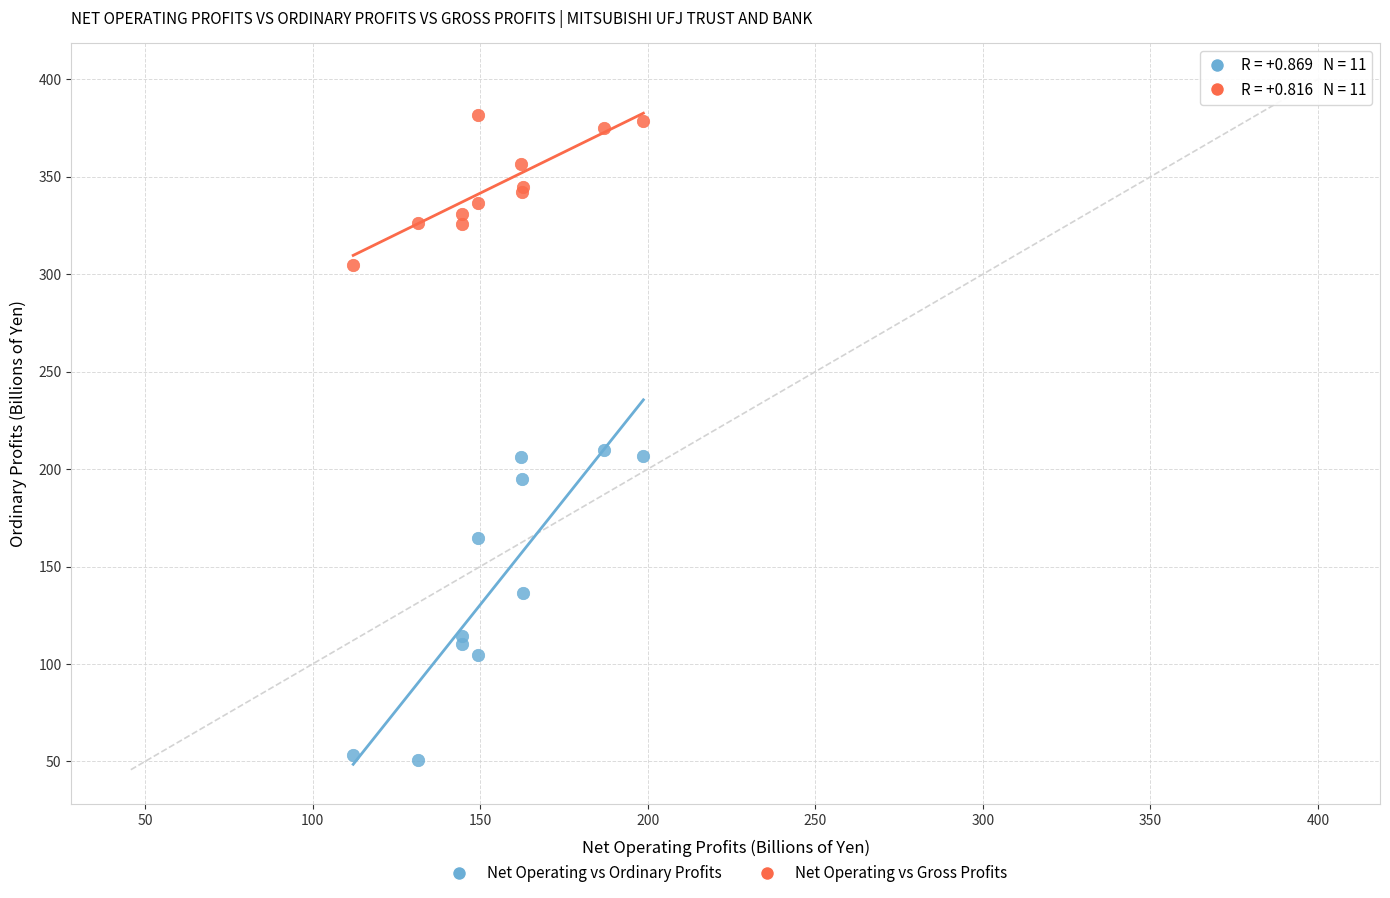

What is the X range (max minus min) for the scatter plot?

86.6